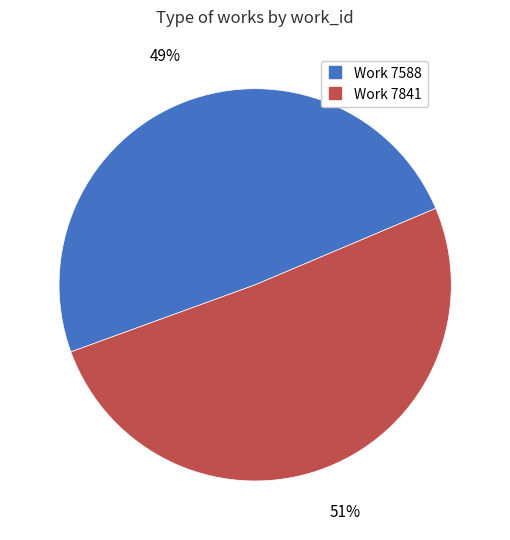

To the nearest percent, what is the combined percentage of Work 7841 and Work 7588?

100%